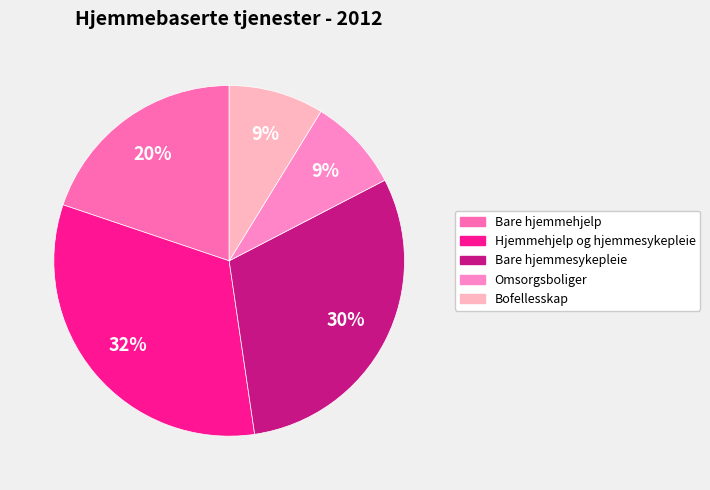

Does Bare hjemmehjelp represent more than half of the total?

No